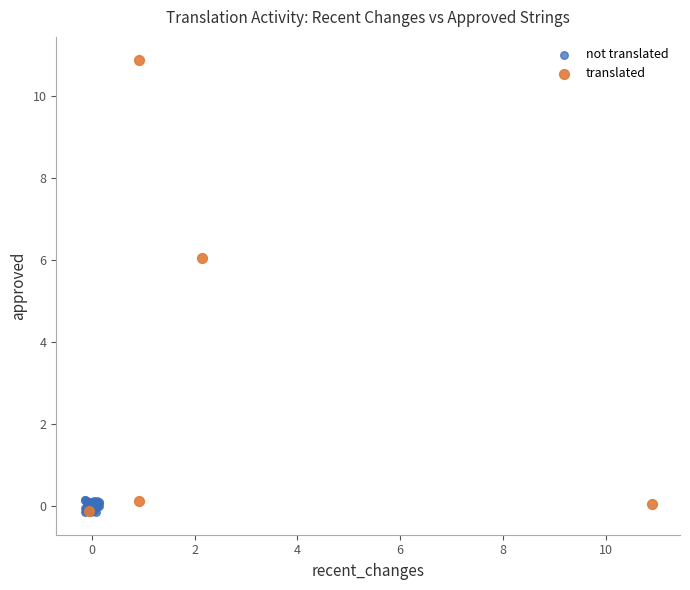

Which series has the largest Y range (max minus min)?

translated